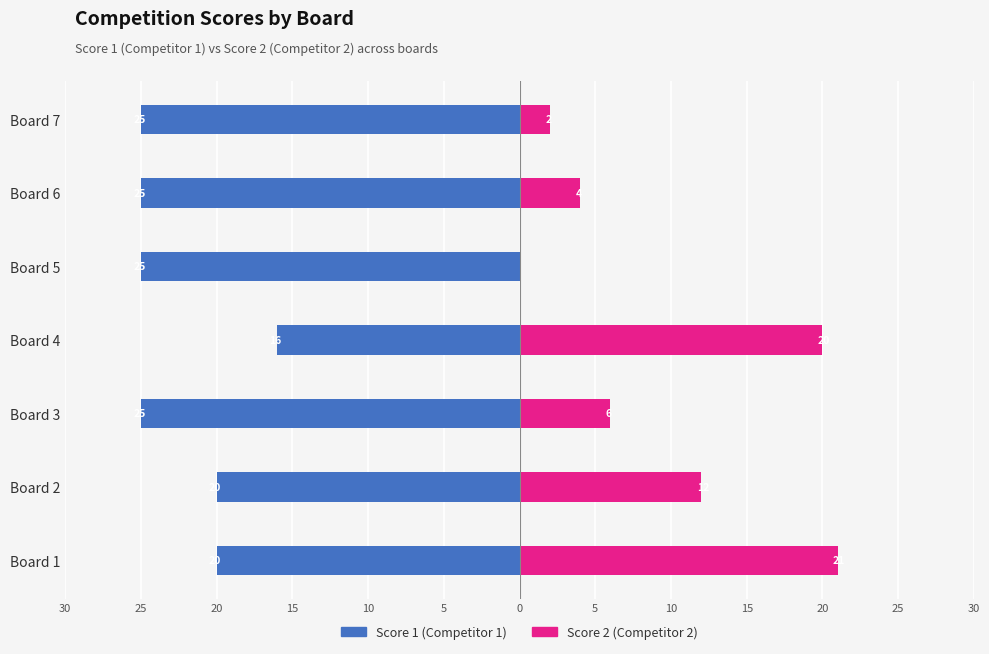

How many series are shown in this chart?

2